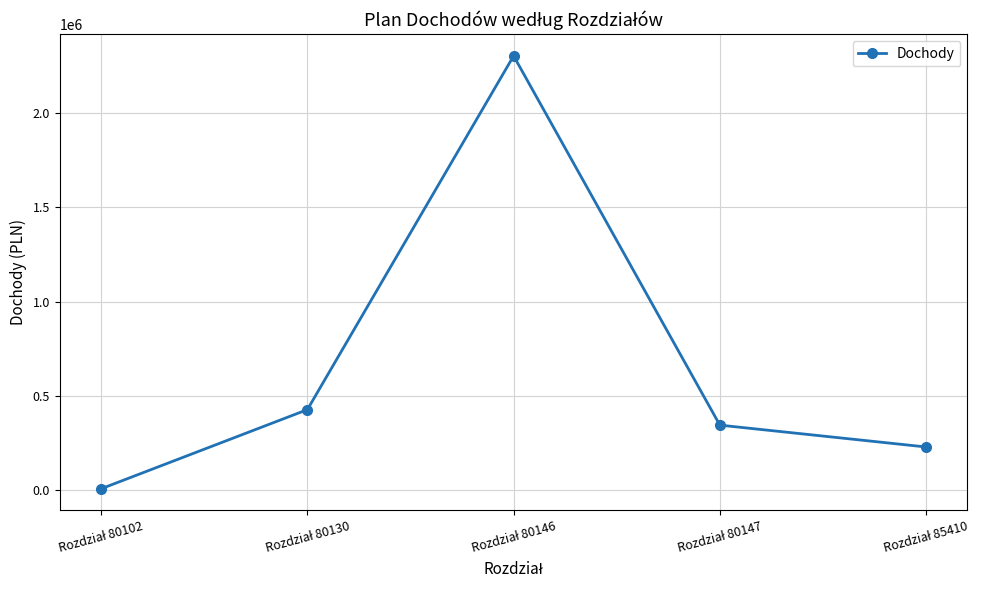

What is the average value?

662576